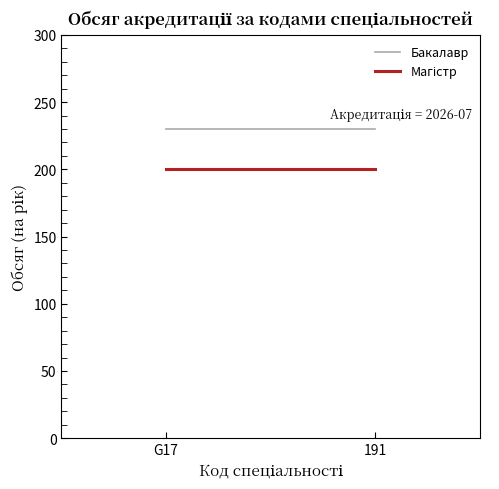

Rank the series by their average value, from highest to lowest.

Бакалавр, Магістр